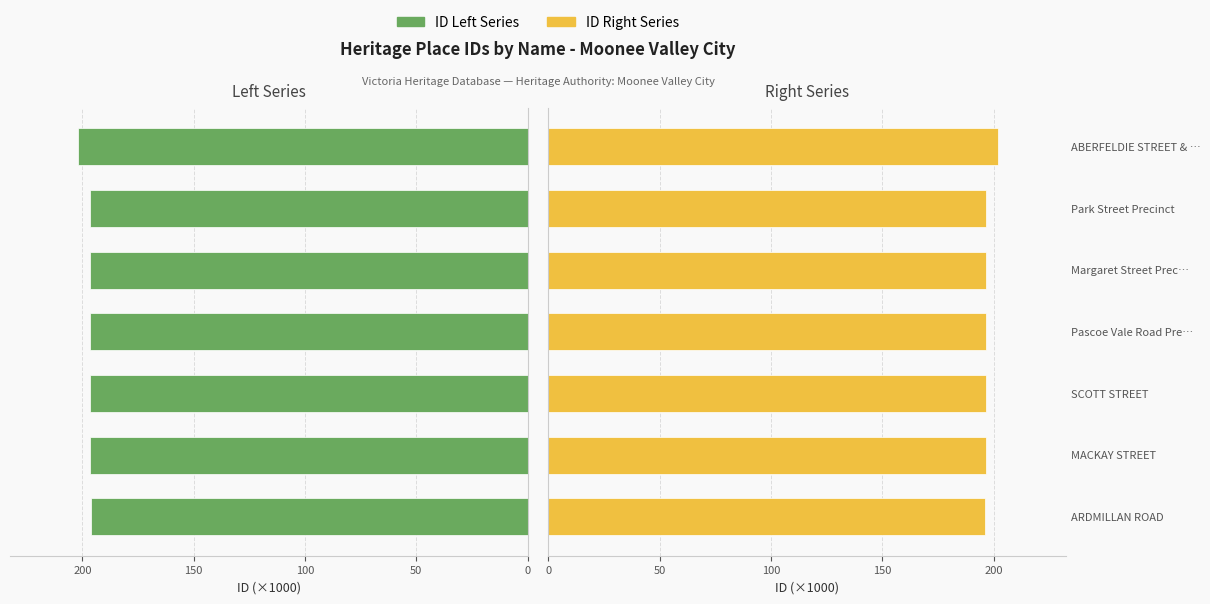

How many data points does each series have?

7